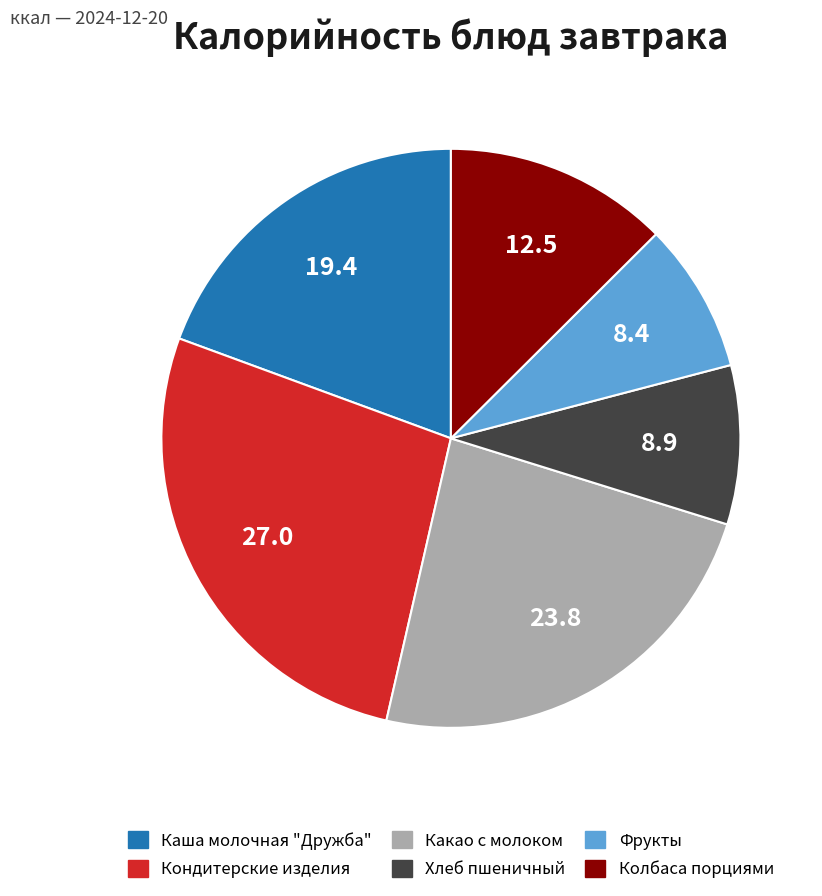

Does Колбаса порциями represent more than half of the total?

No